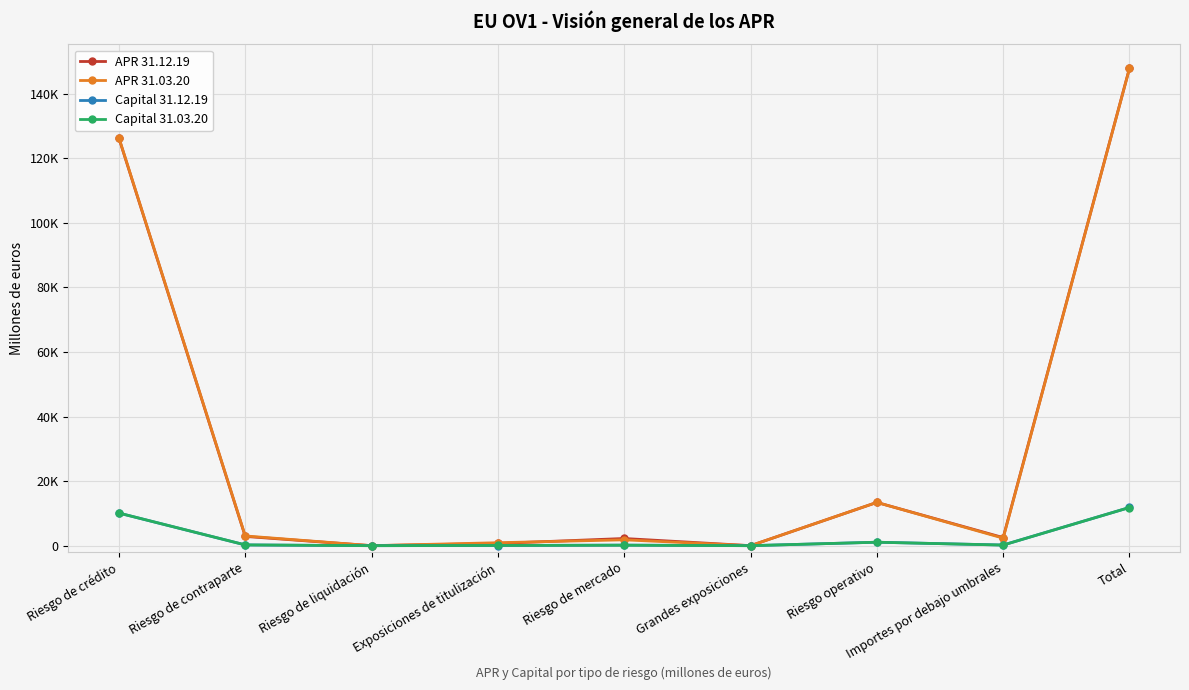

Is the value of Capital 31.03.20 at Total greater than the value of APR 31.12.19 at Riesgo de mercado?

Yes